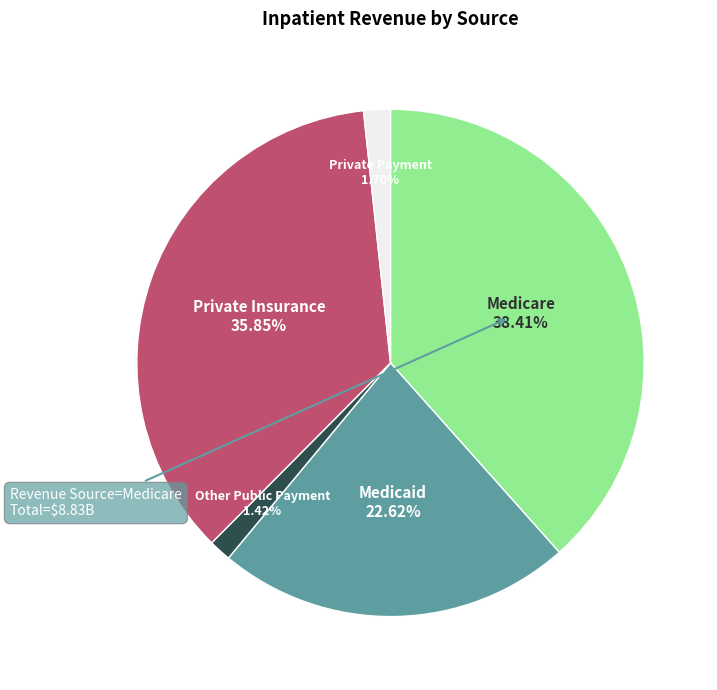

Which slice is the largest?

Medicare